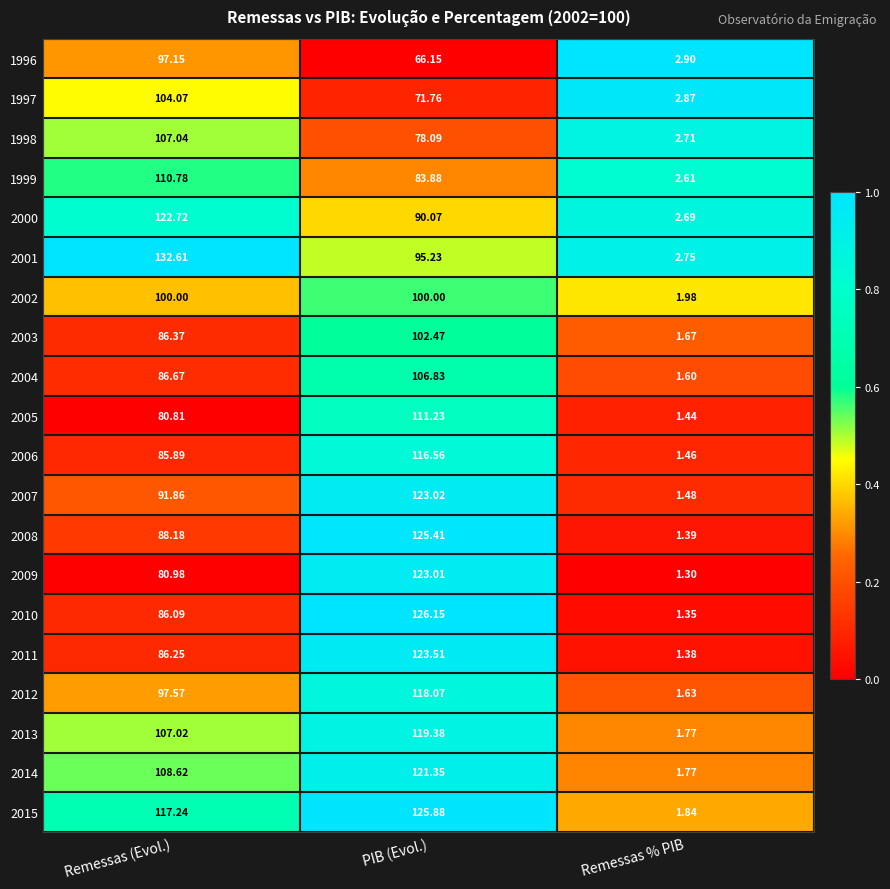

Which category has the highest value in the 2007 series?

PIB (Evol.)